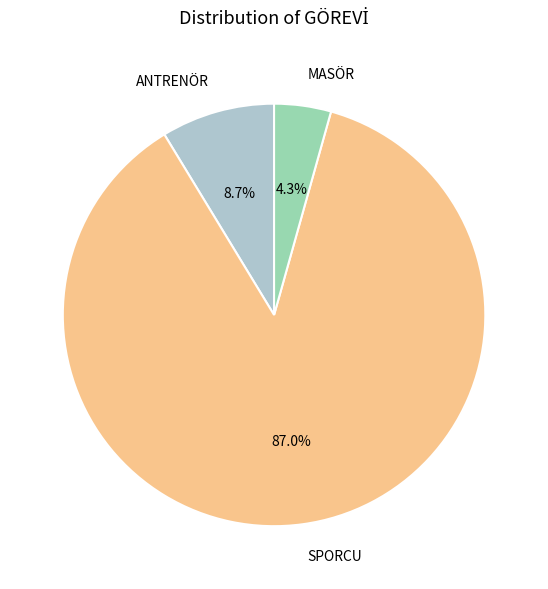

Which has a higher value, SPORCU or MASÖR?

SPORCU